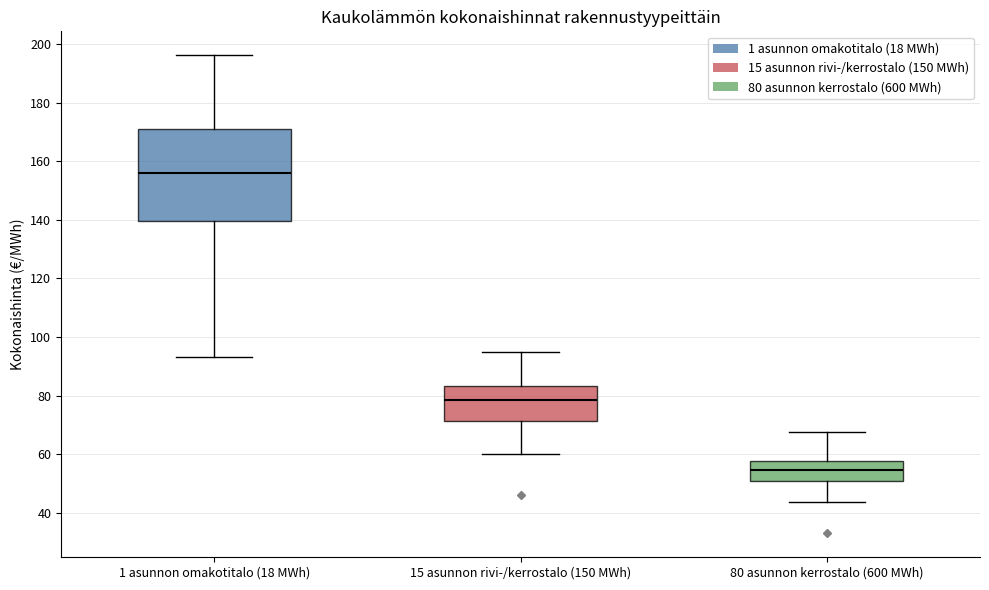

Which box is the tallest, from its lower edge to its upper edge?

1 asunnon omakotitalo (18 MWh)